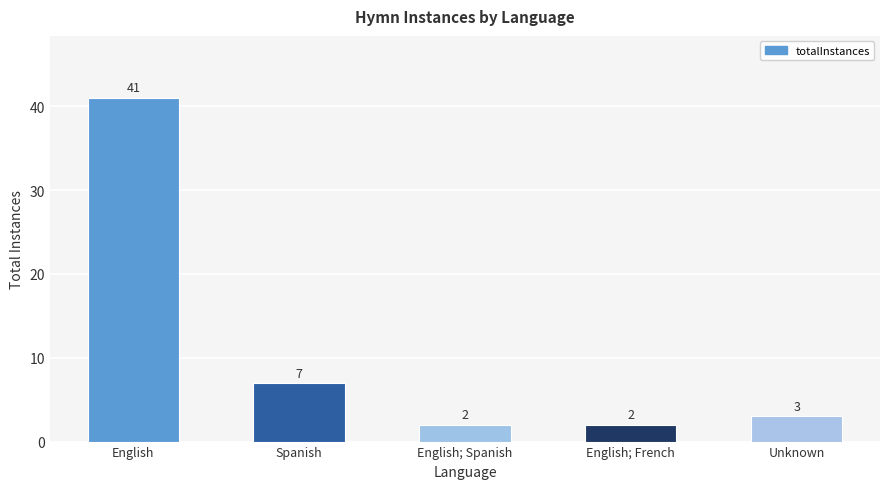

What is the change in value from English to English; Spanish?

-39